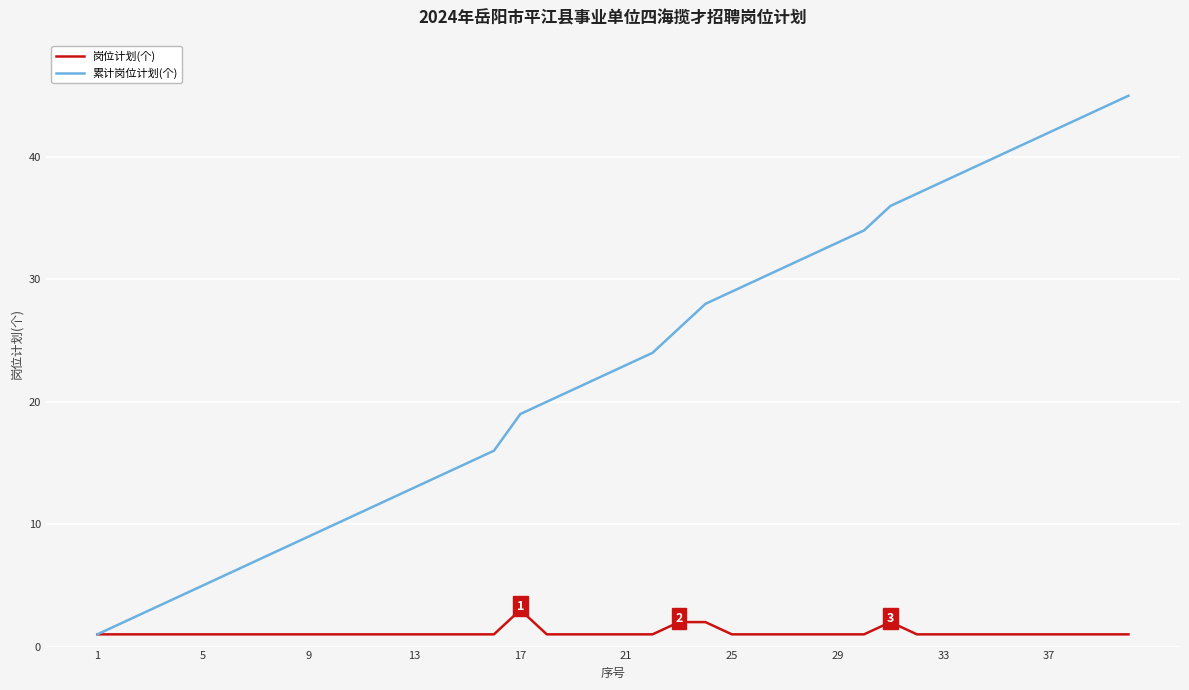

What is the sum of all 岗位计划(个) values?

45